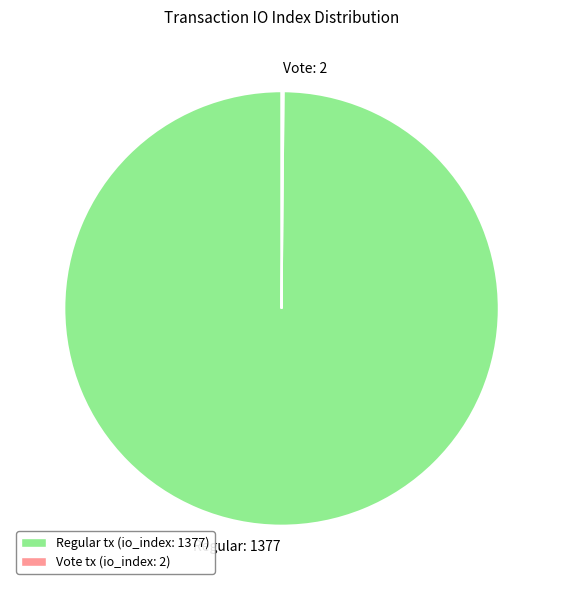

Does any single category account for the majority?

Yes